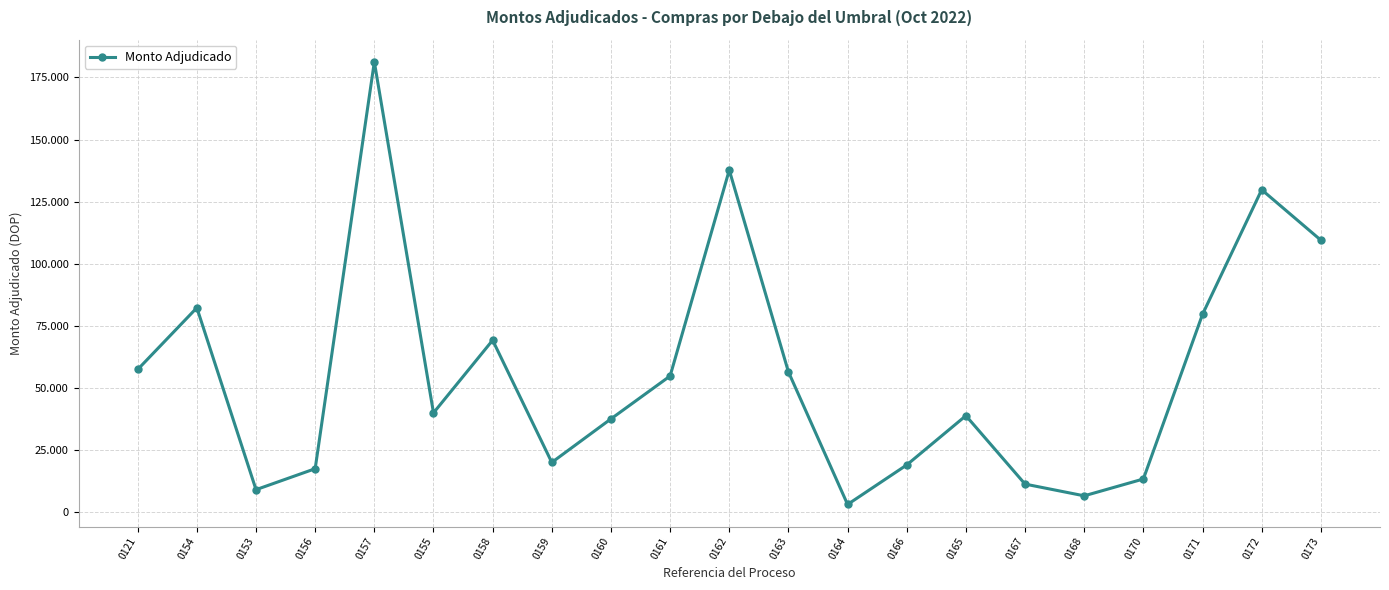

Is this an area chart (filled region under the line)?

No